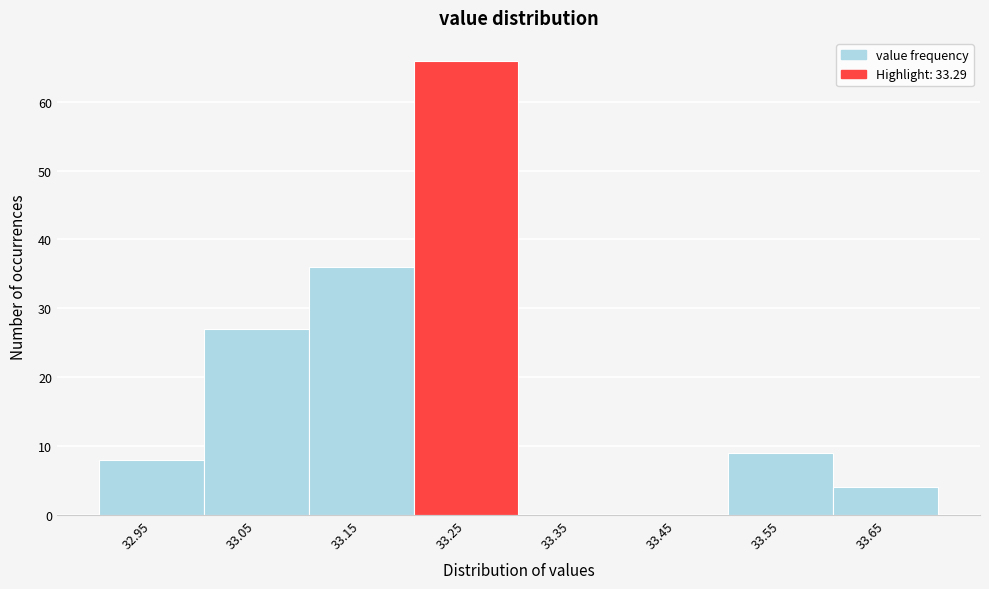

Reading left to right, list all the values displayed in this chart.

32.95=8	33.05=27	33.15=36	33.25=66	33.35=0	33.45=0	33.55=9	33.65=4